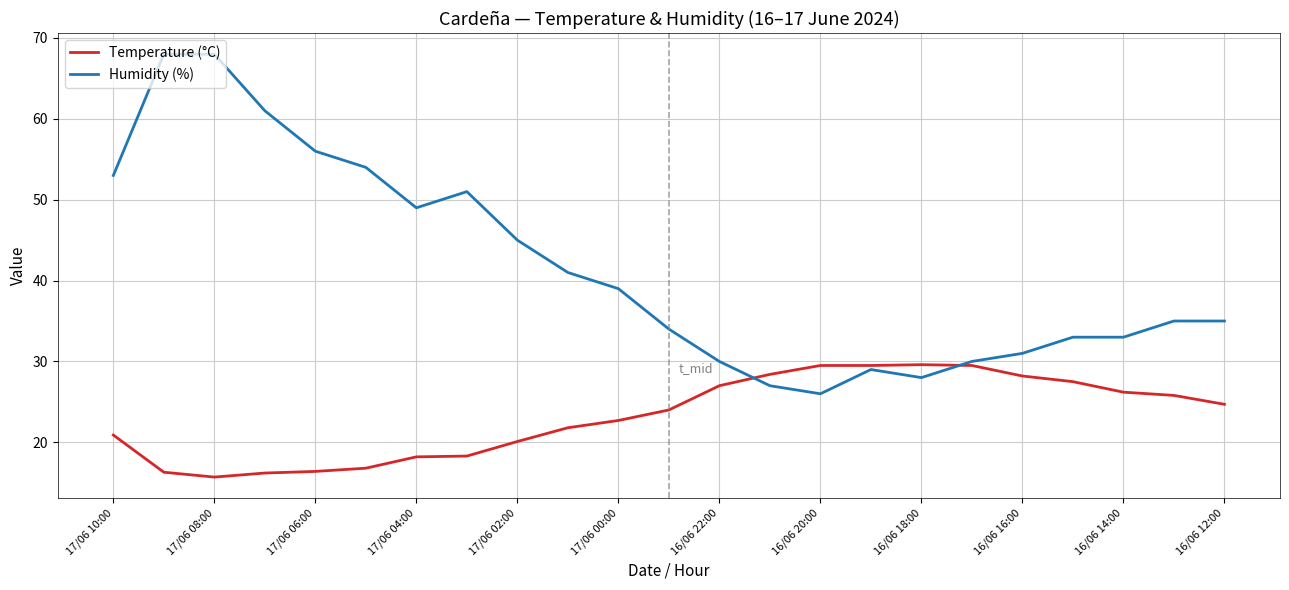

How many intersections are there between Humidity (%) and Temperature (°C)?

2